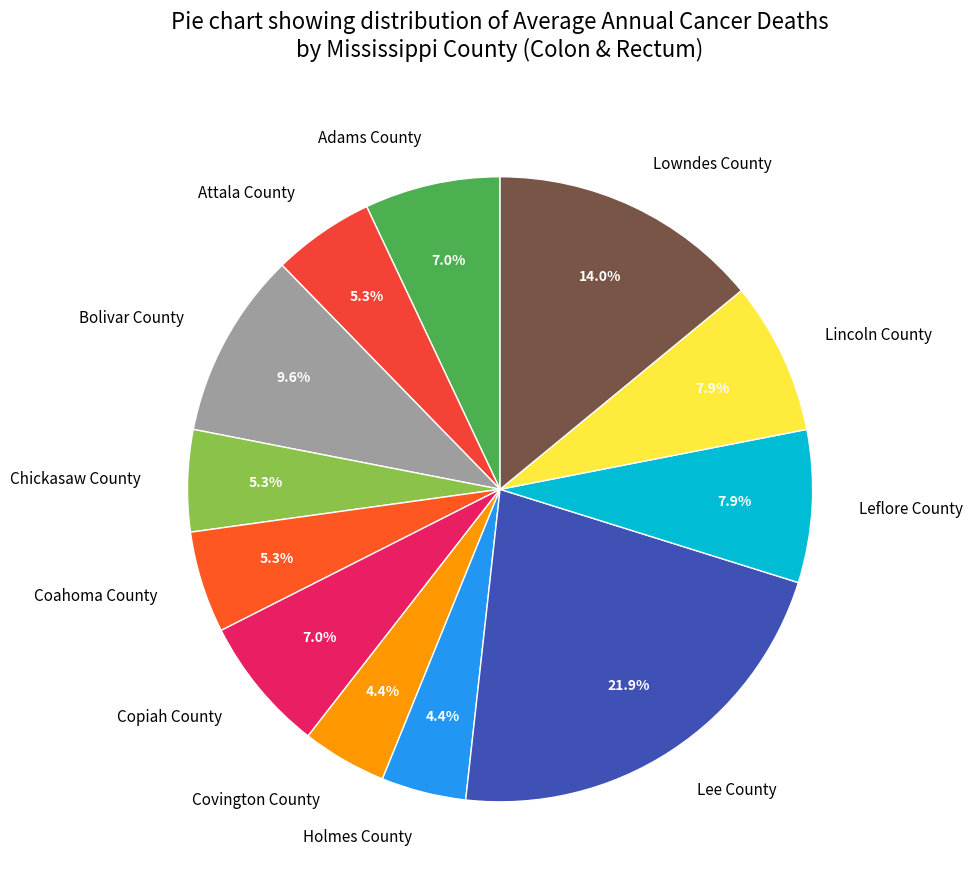

To the nearest percent, what is the combined percentage of Holmes County and Lincoln County?

12%